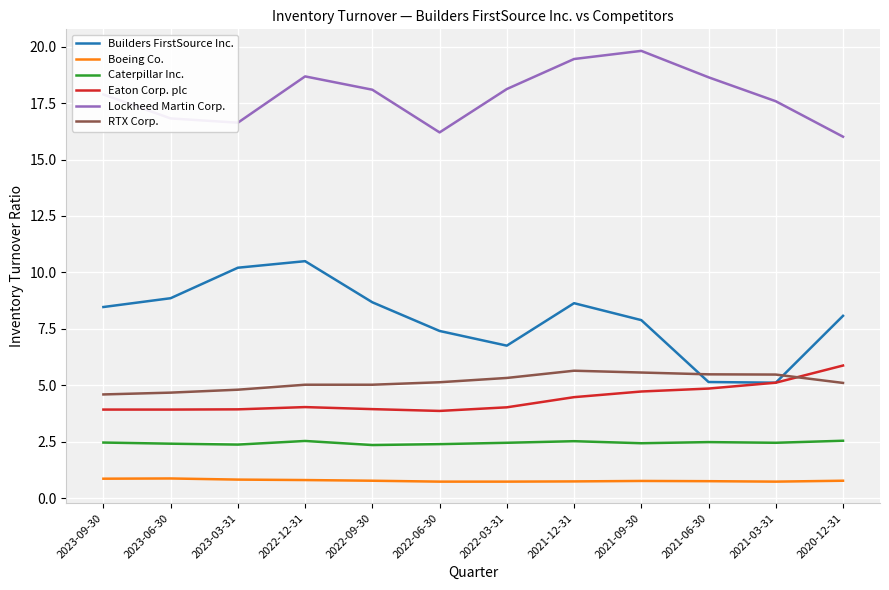

At how many categories does at least one series exceed 13?

12